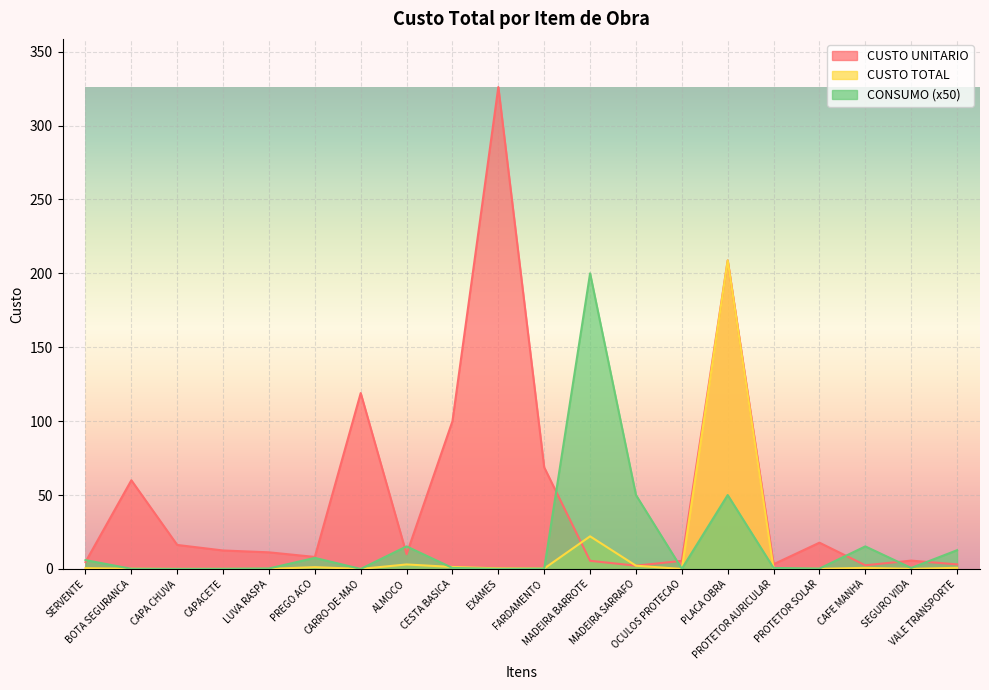

Between which two adjacent categories do CONSUMO and CUSTO TOTAL first intersect?

SERVENTE and BOTA SEGURANCA